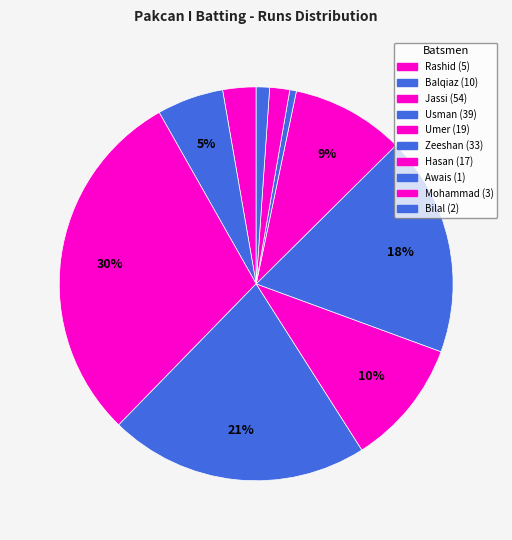

Count the number of slices in the pie.

10